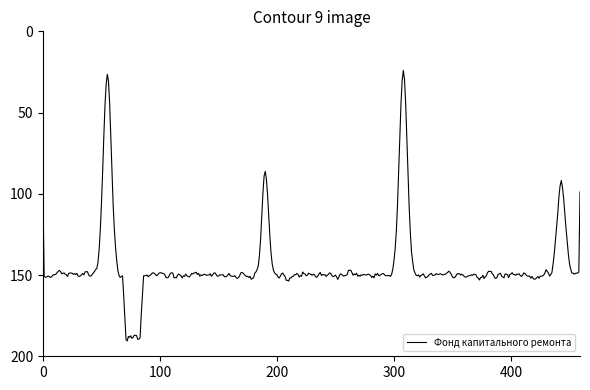

What is the difference between the maximum and minimum values?

166.4